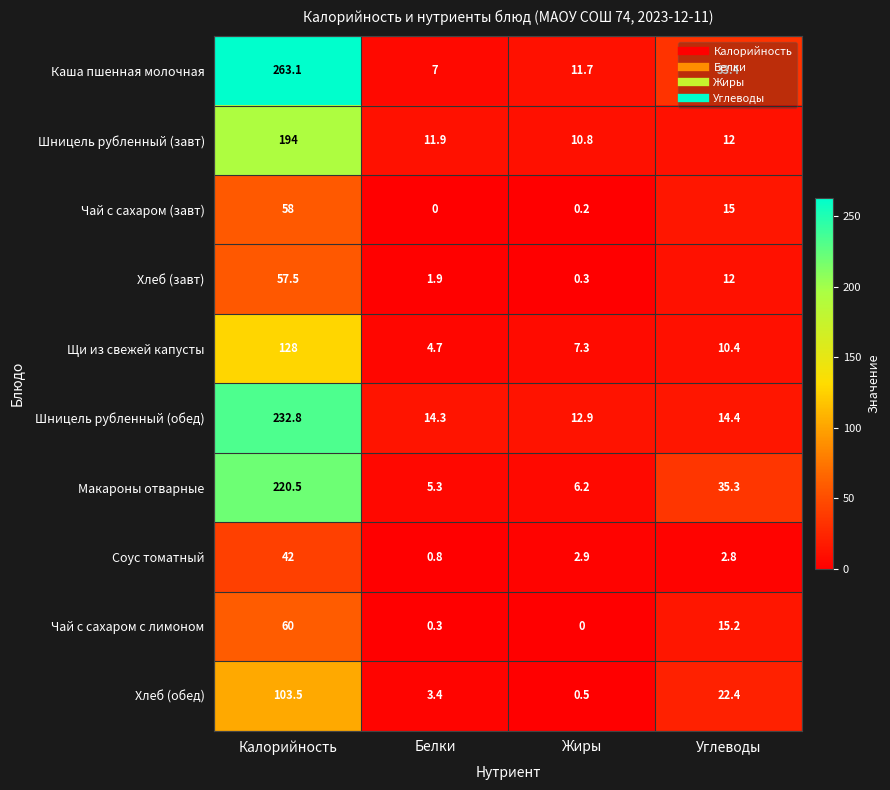

Which series has the largest total across all categories?

Каша пшенная молочная